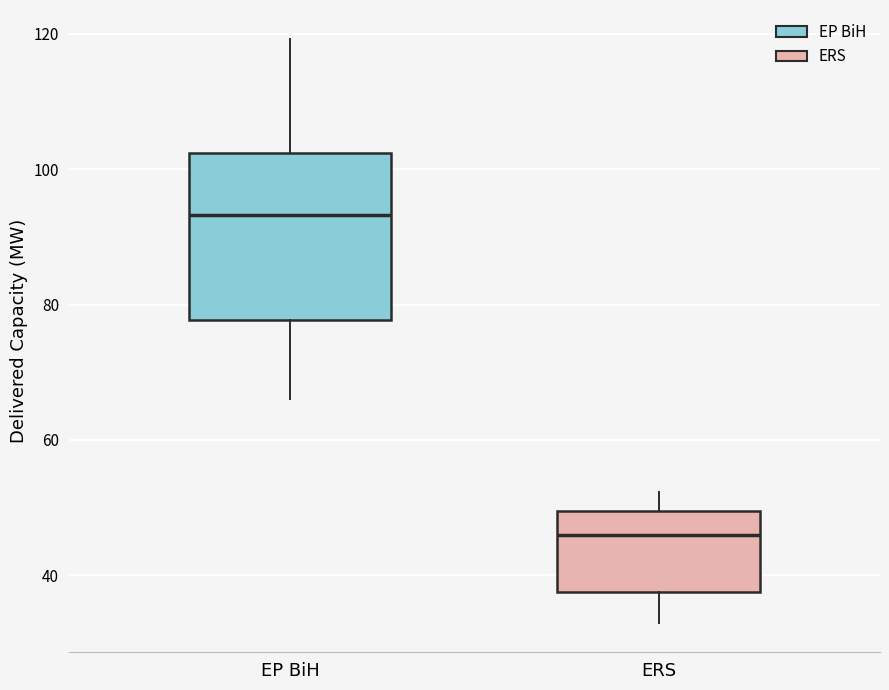

Where does the median line of the box for EP BiH sit on the y-axis? The values are not printed on the chart, so give them approximately, as read against the axis.

94